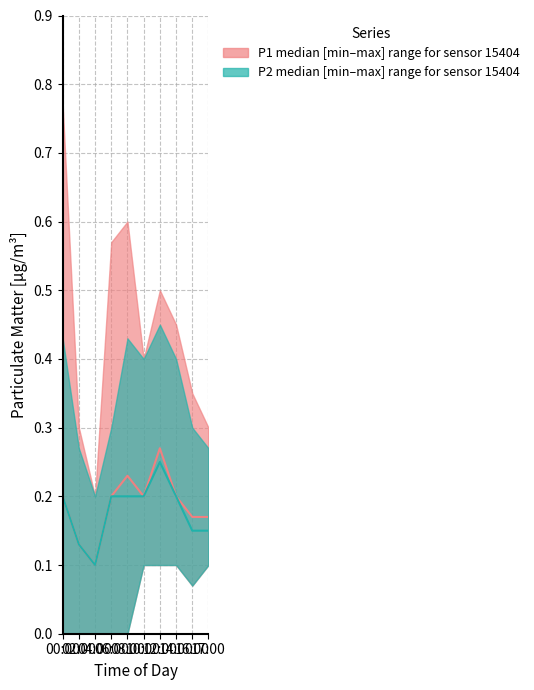

What is the difference between the maximum and minimum values in the P2 median series?

0.1